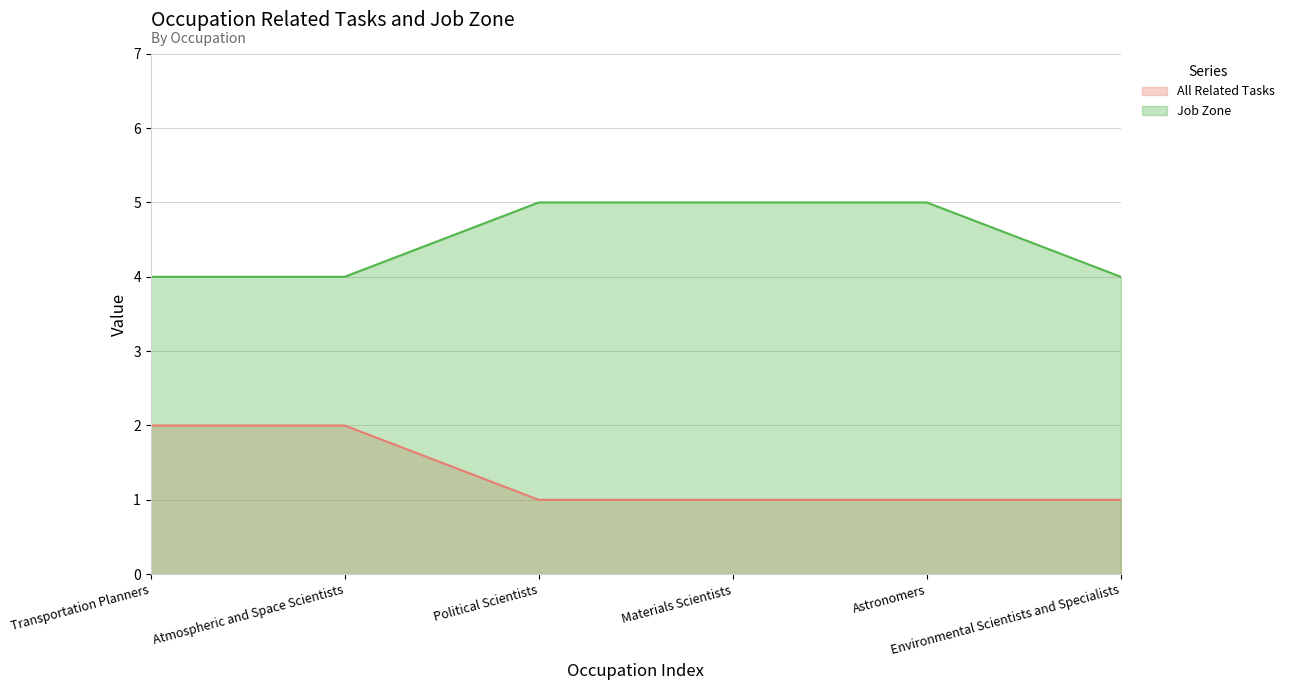

Reading left to right, extract all data points from this chart.

All Related Tasks: 2	2	1	1	1	1
Job Zone: 4	4	5	5	5	4